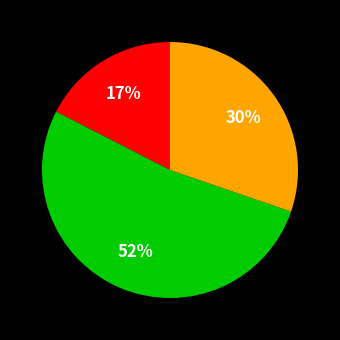

To the nearest percent, what is the difference between the largest and smallest slice percentages?

35%